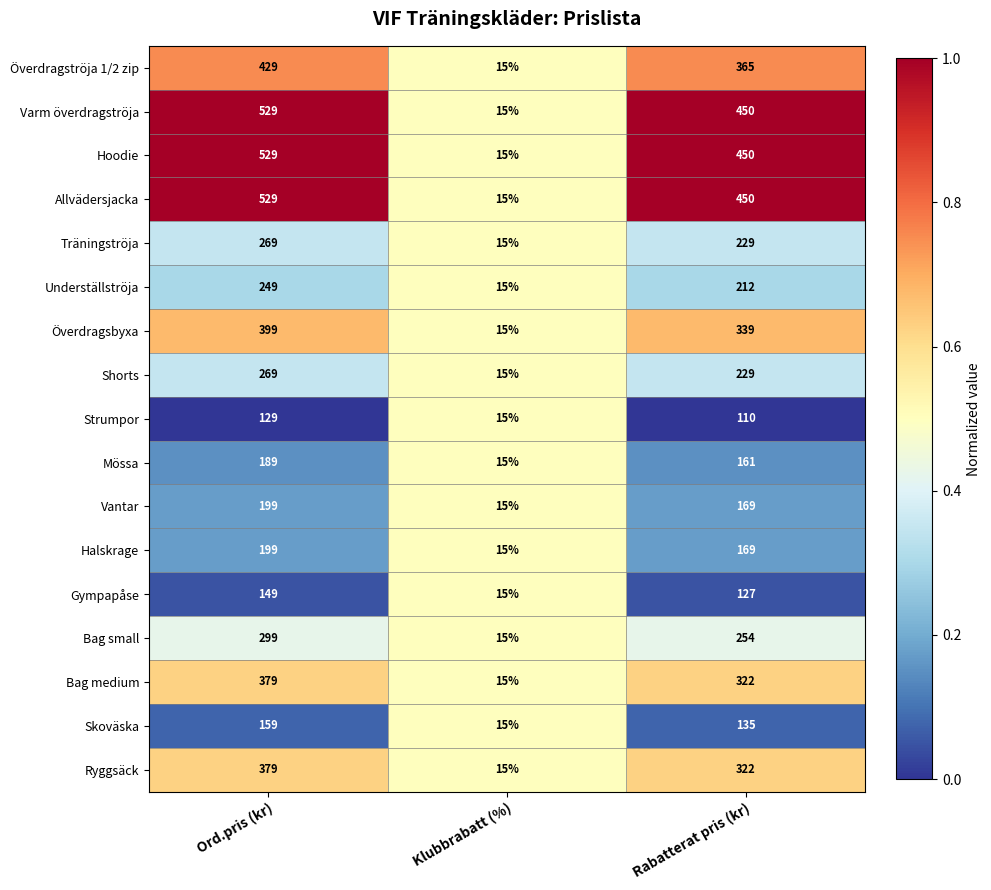

At which category is the sum across all series the highest?

Ord.pris (kr)